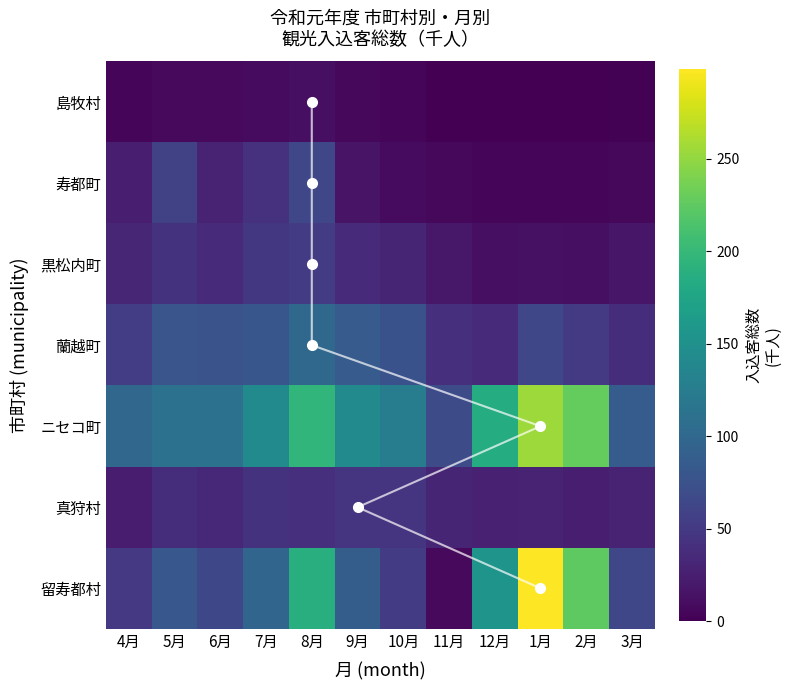

Where does the 留寿都村 series first go above 88?

7月